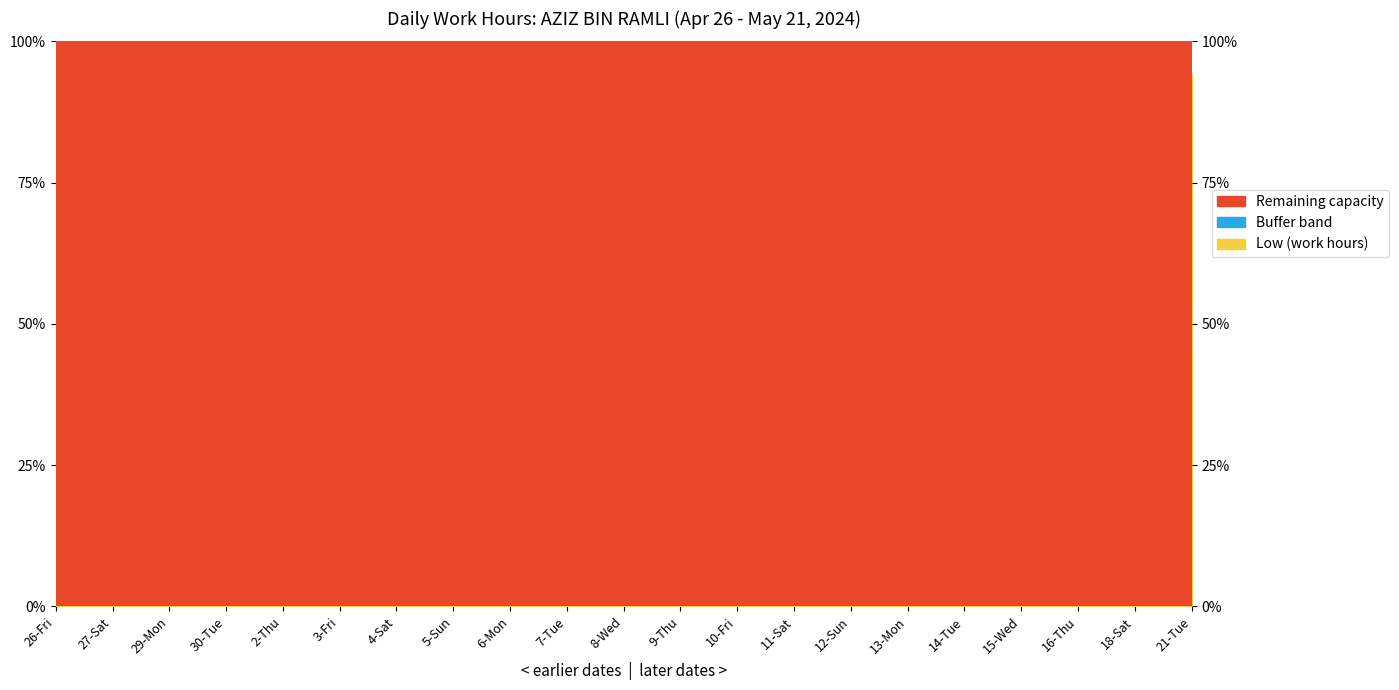

Where is the first local minimum?

27-Sat